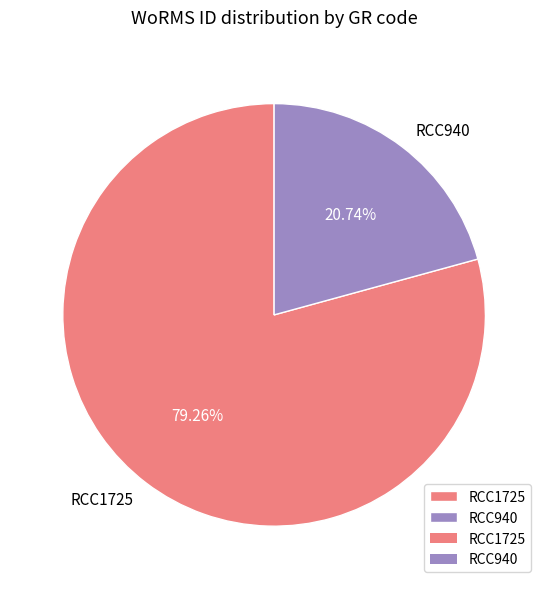

The RCC940 slice represents 21% of the pie. True or false?

True